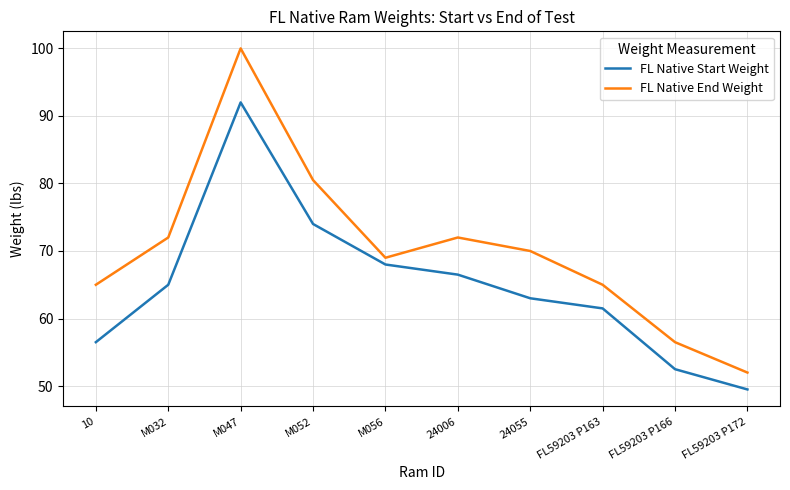

Where does the FL Native End Weight series first go above 70?

M032